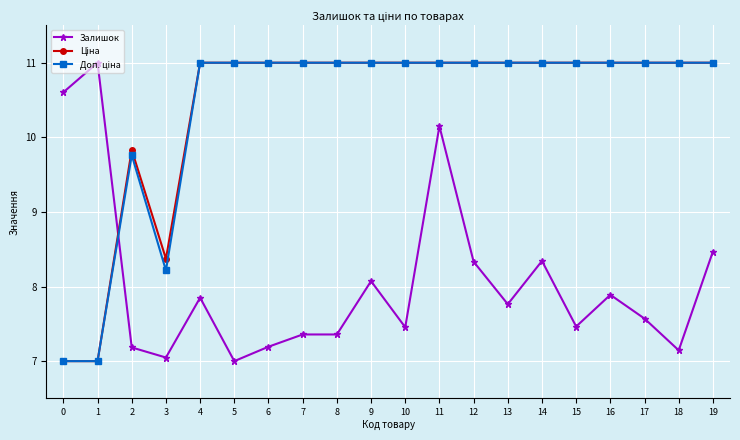

Does the chart have visible grid lines?

Yes